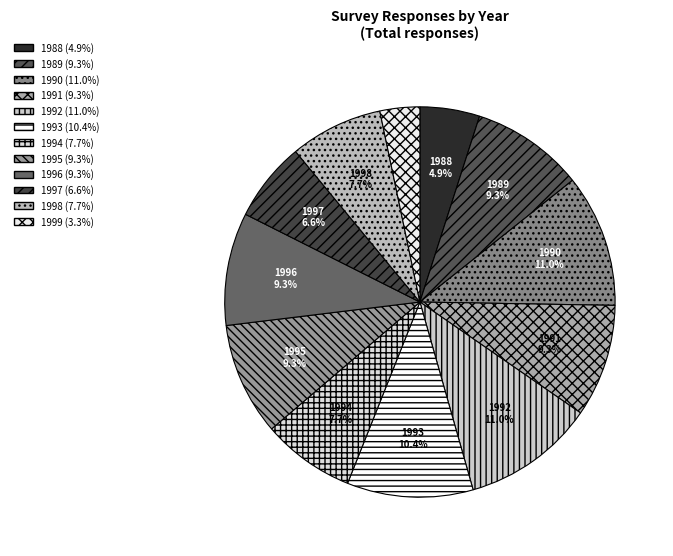

How many slices are in this pie chart?

12